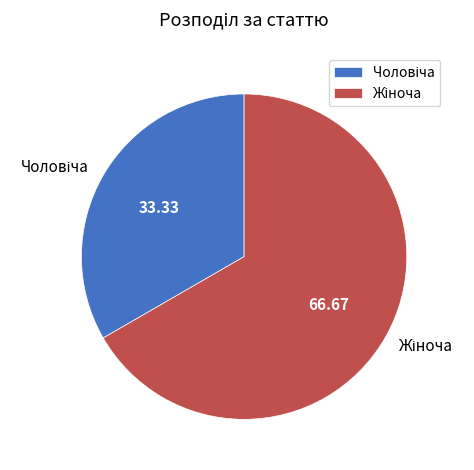

Count the number of slices in the pie.

2